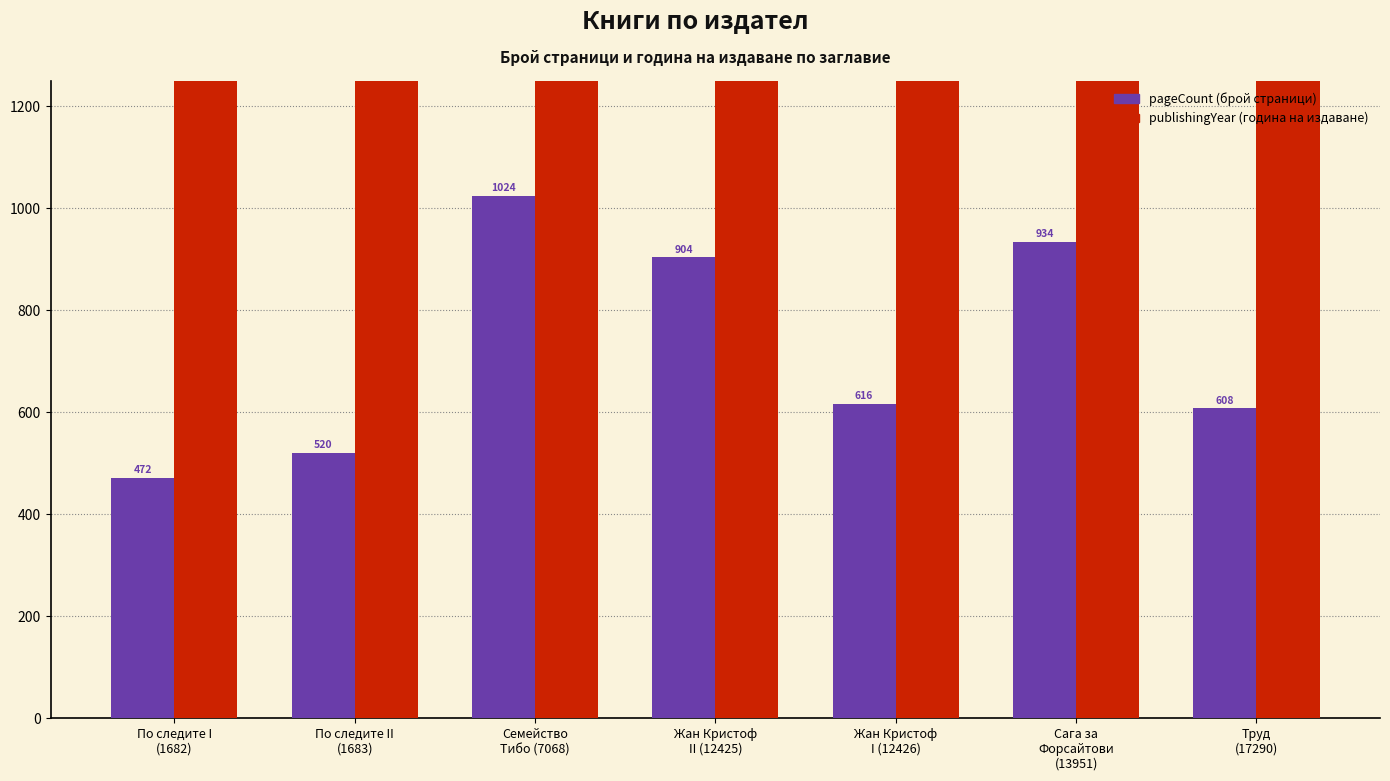

Between Жан Кристоф
I (12426) and Труд
(17290), which series saw the biggest shift?

pageCount